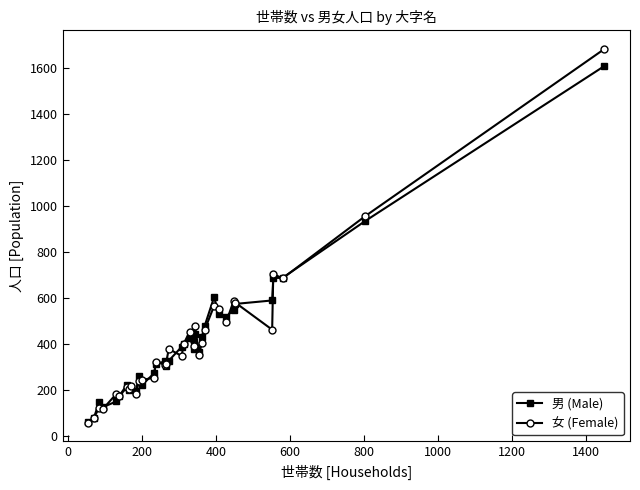

What is the difference between the maximum and minimum values in the 男 (Male) series?

1548